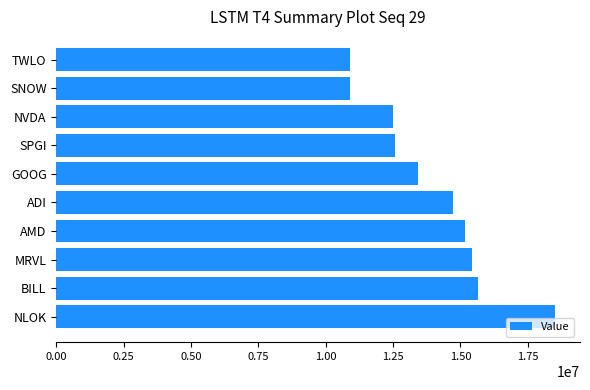

What is the maximum value shown in the chart?

18516000